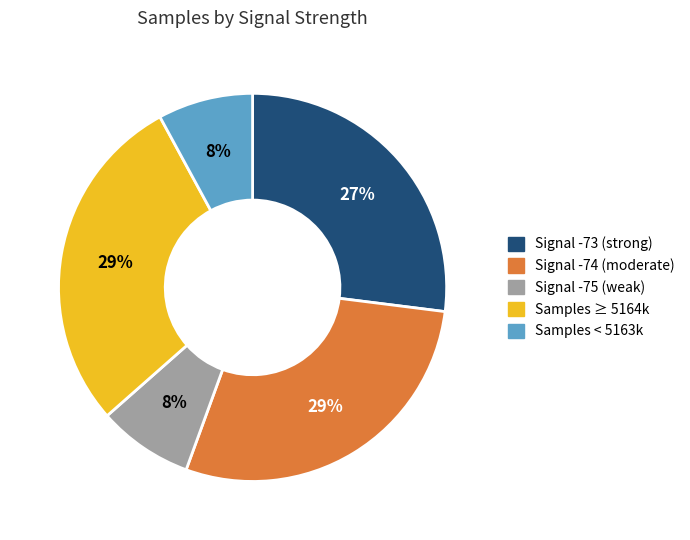

Is there a majority slice in this chart?

No